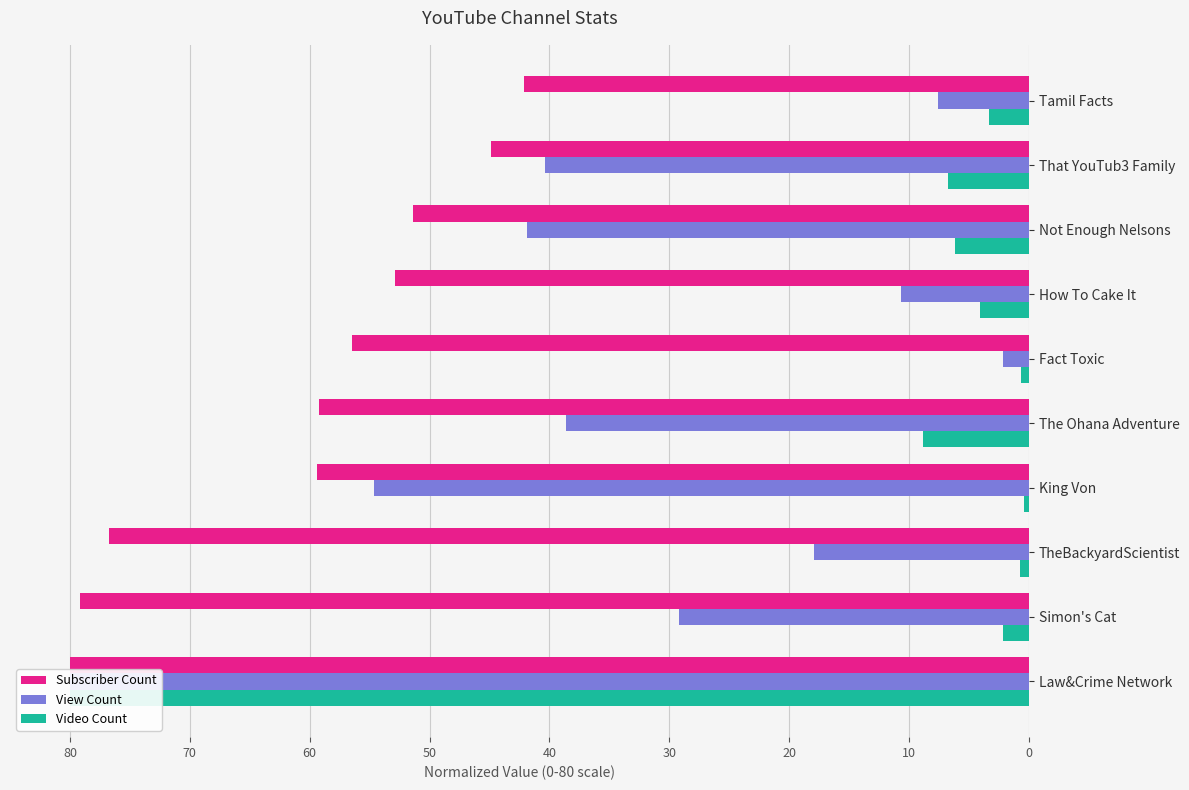

How many data points in View Count are above 38?

5